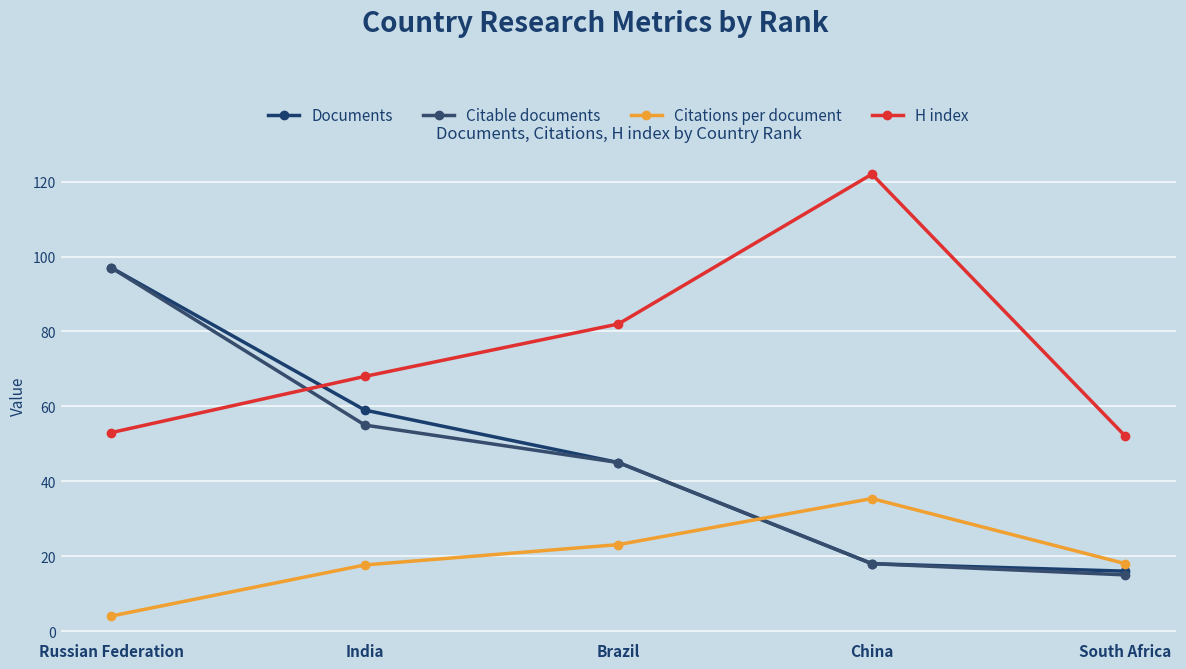

At which label does Citable documents reach its minimum?

South Africa